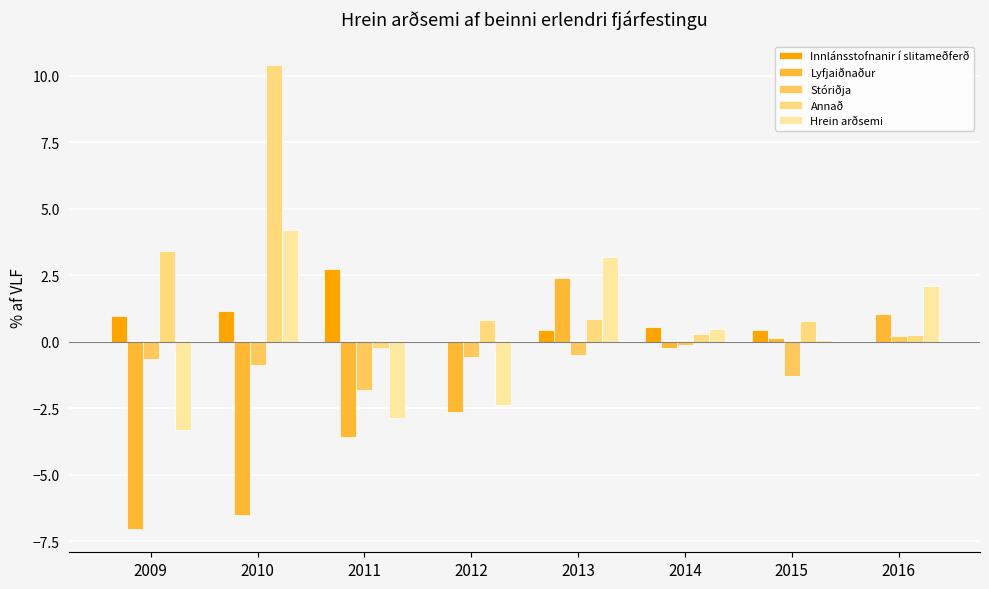

How many categories are shown in the chart?

8